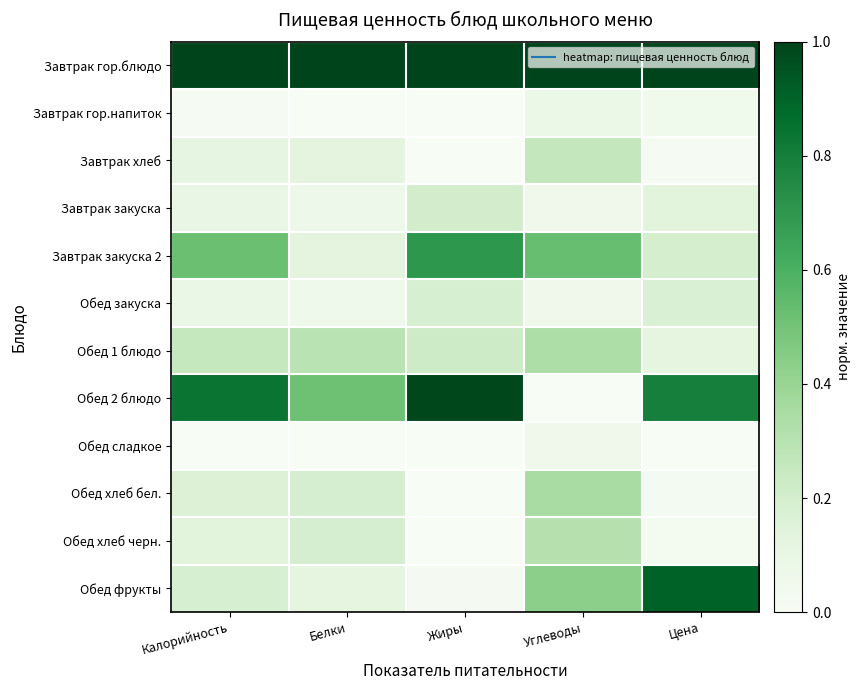

Which category has the lowest value across all series?

Белки